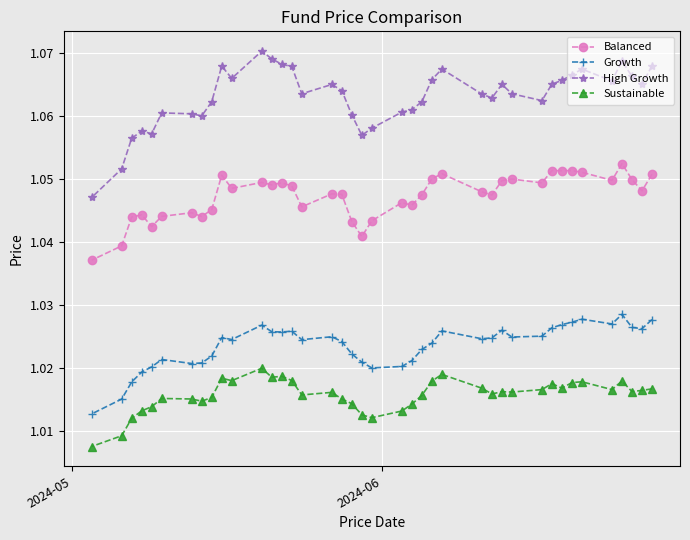

True or false: Balanced and High Growth intersect in this chart.

False